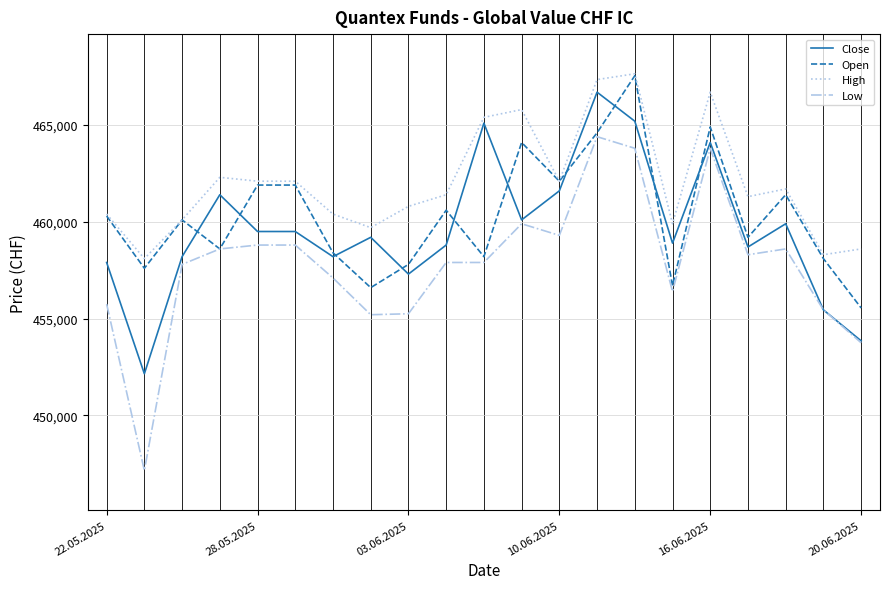

What is the greatest value displayed?

467650